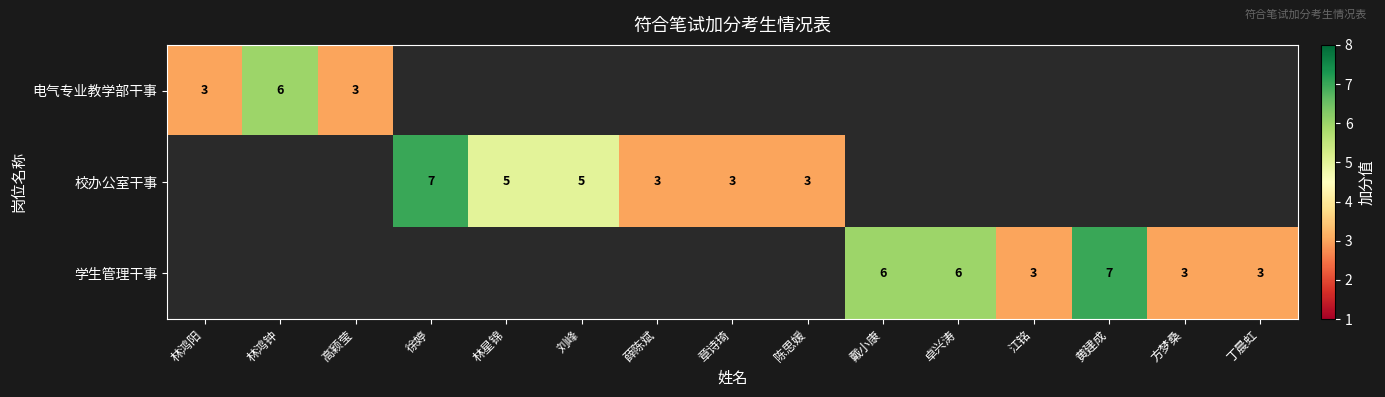

The value of 校办公室干事 at 林星锦 is 7. True or false?

False